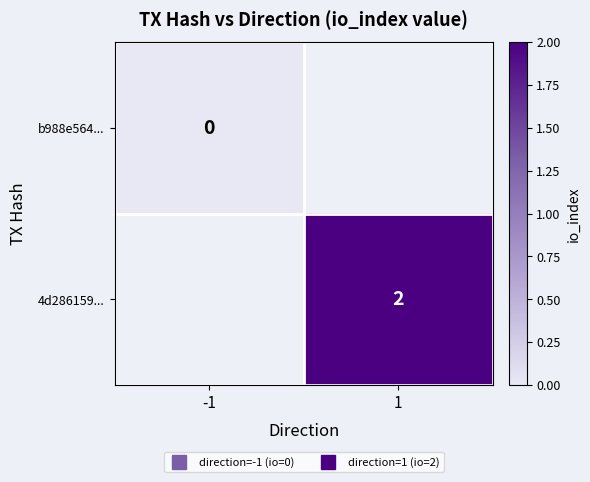

What is the greatest value displayed?

2.0